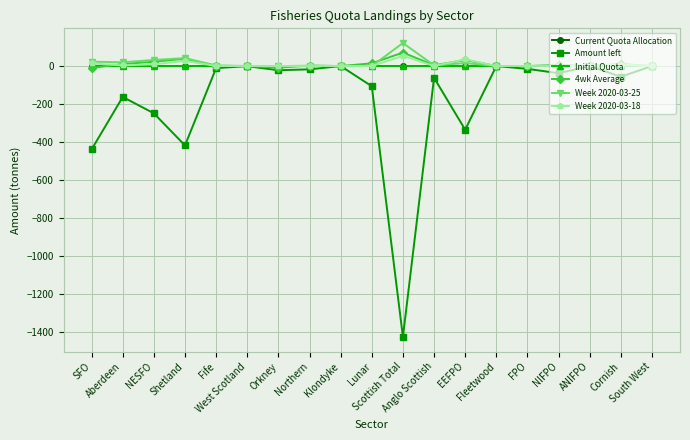

Does the chart have visible grid lines?

Yes